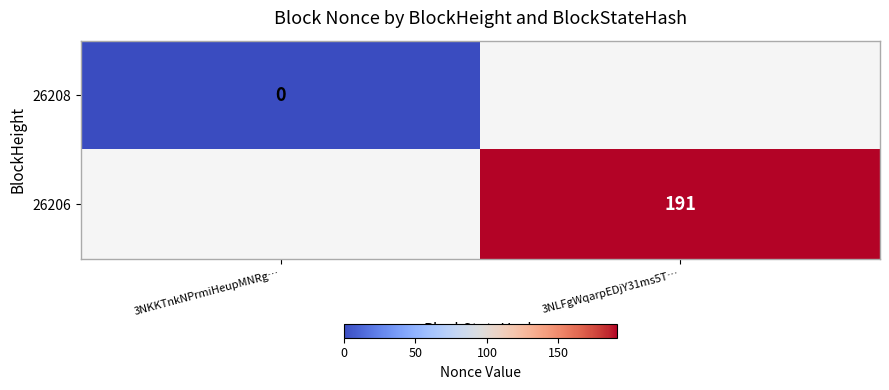

True or false: 26206 has a value of 191 at 3NLFgWqarpEDjY31ms5T….

True